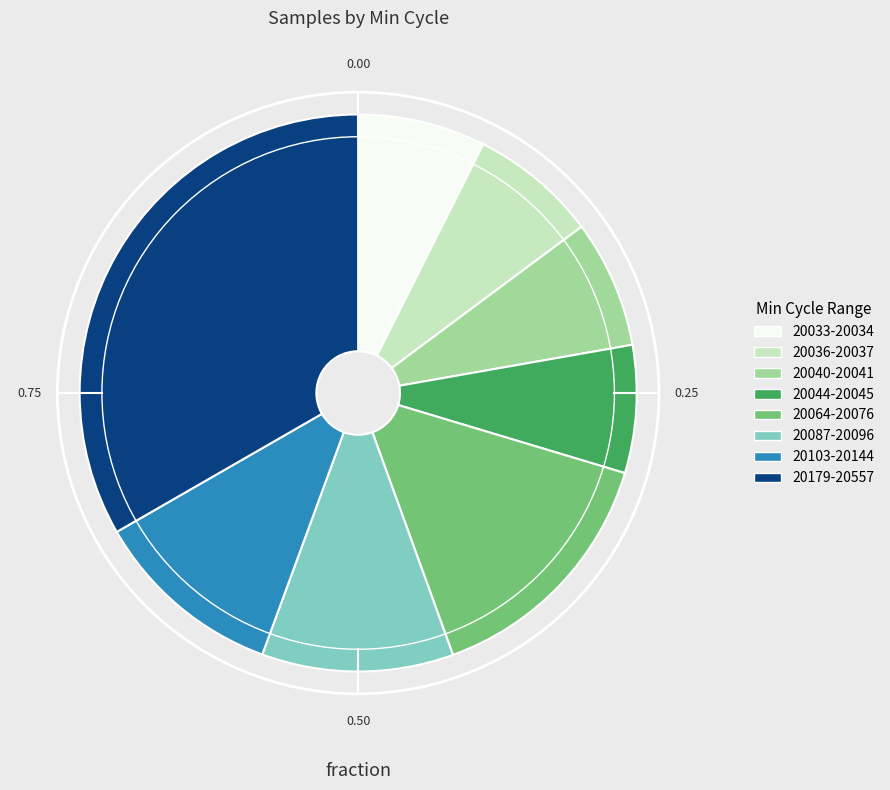

Between 20064-20076 and 20044-20045, which is larger?

20064-20076